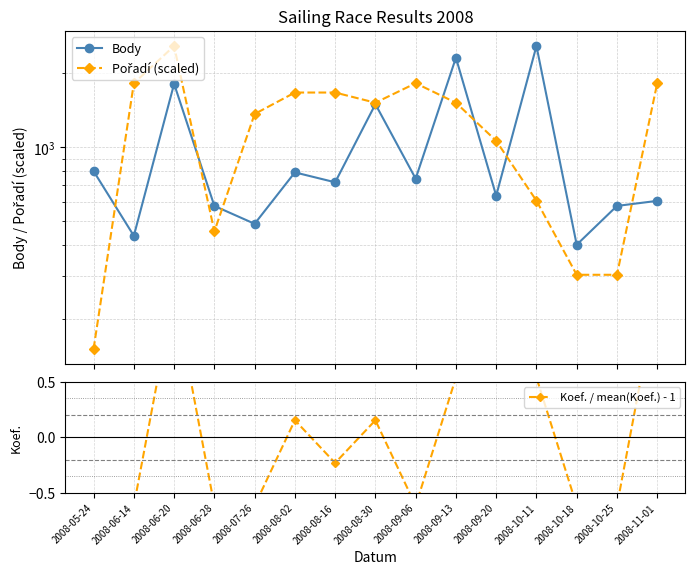

At 2008-08-30, list the series in order from largest to smallest.

Pořadí (scaled), Body, Koef. / mean(Koef.) - 1